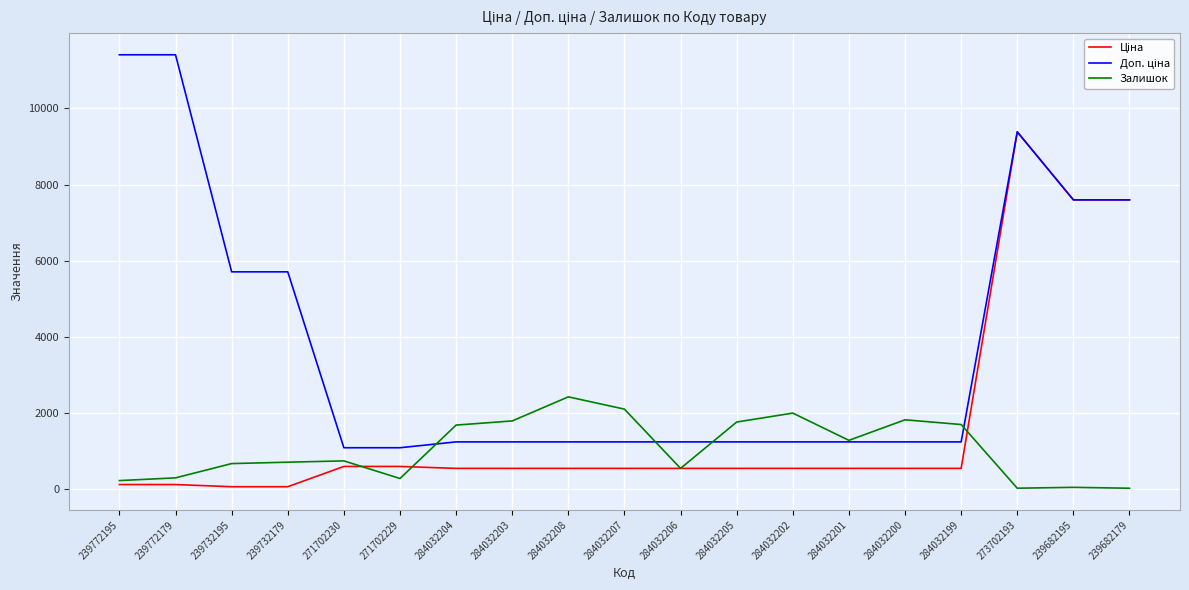

The Залишок series shows 17.0 at 239682179. True or false?

True